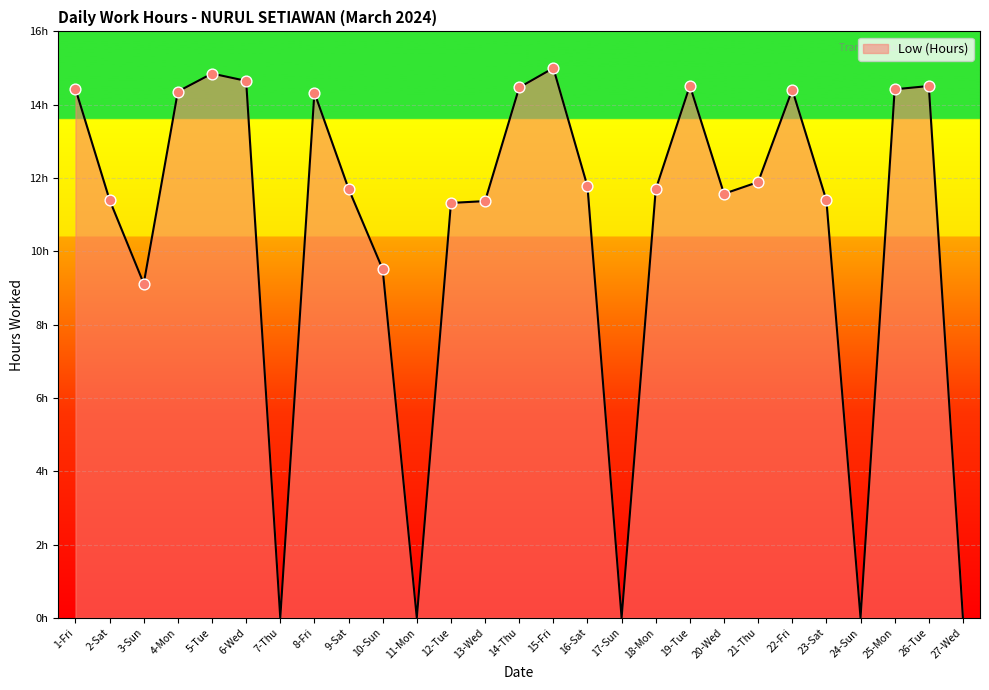

What is the change in value from 18-Mon to 23-Sat?

-0.3